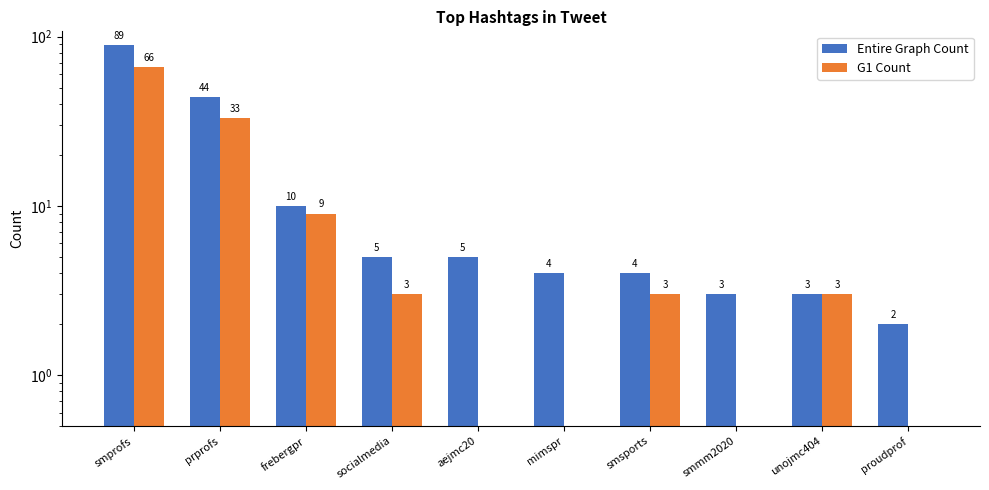

Is it true that G1 Count equals 1 at socialmedia?

False